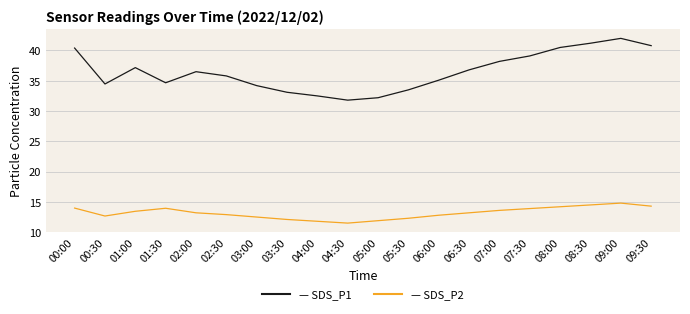

What position from the left is 06:30?

14